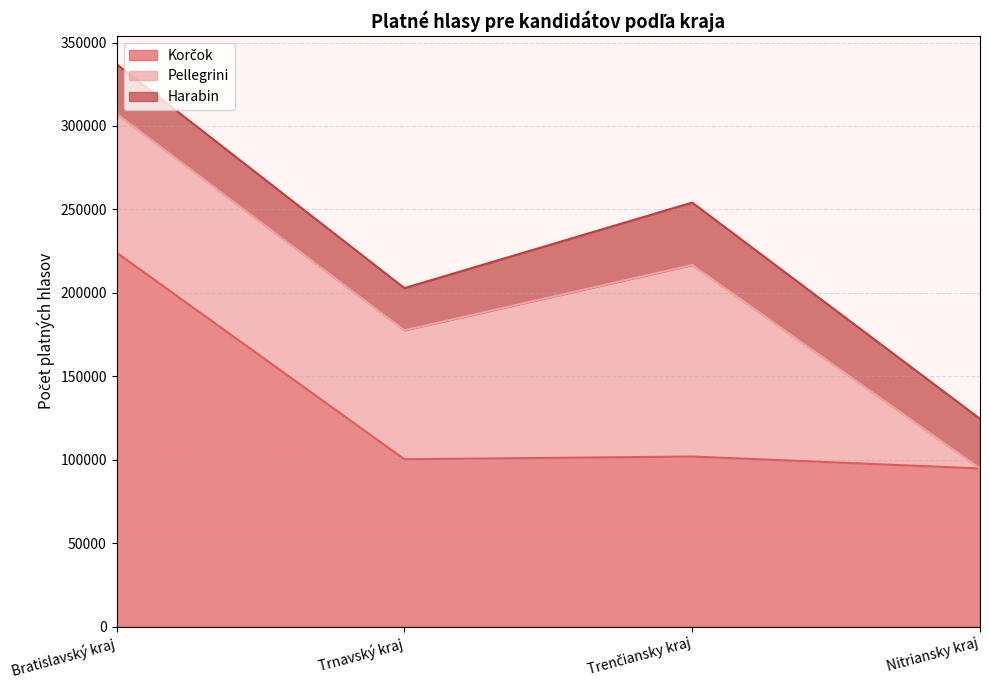

How many times do Korčok and Pellegrini cross each other?

2